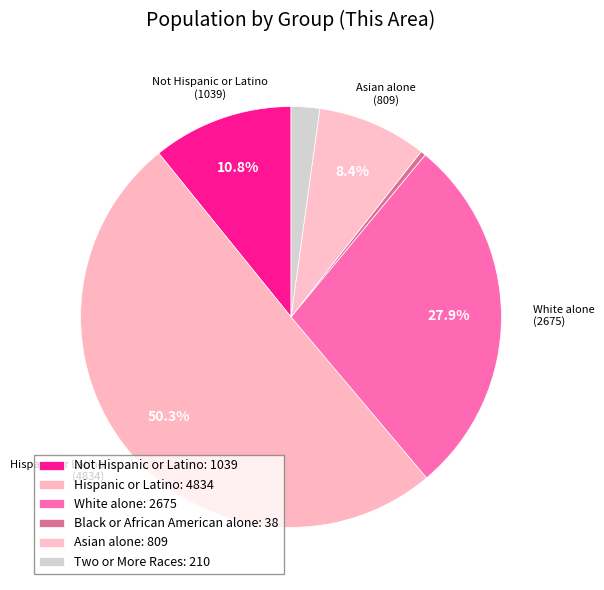

Does any single category account for the majority?

Yes